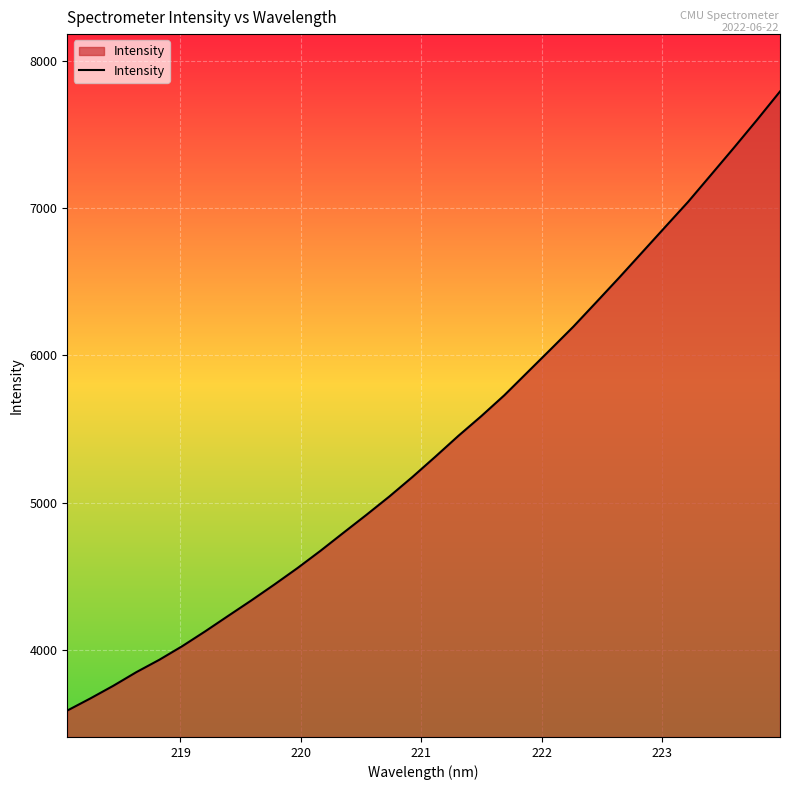

What is the greatest value displayed?

7792.7